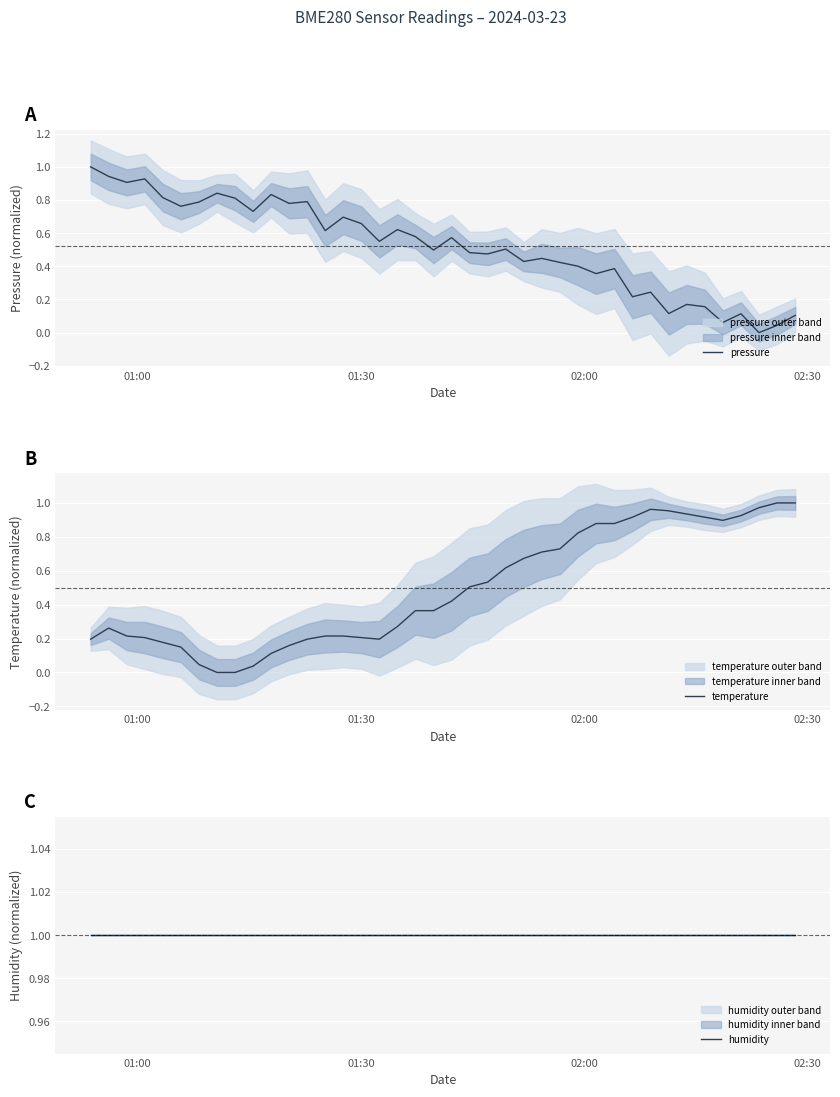

Which series has the largest total across all categories?

humidity